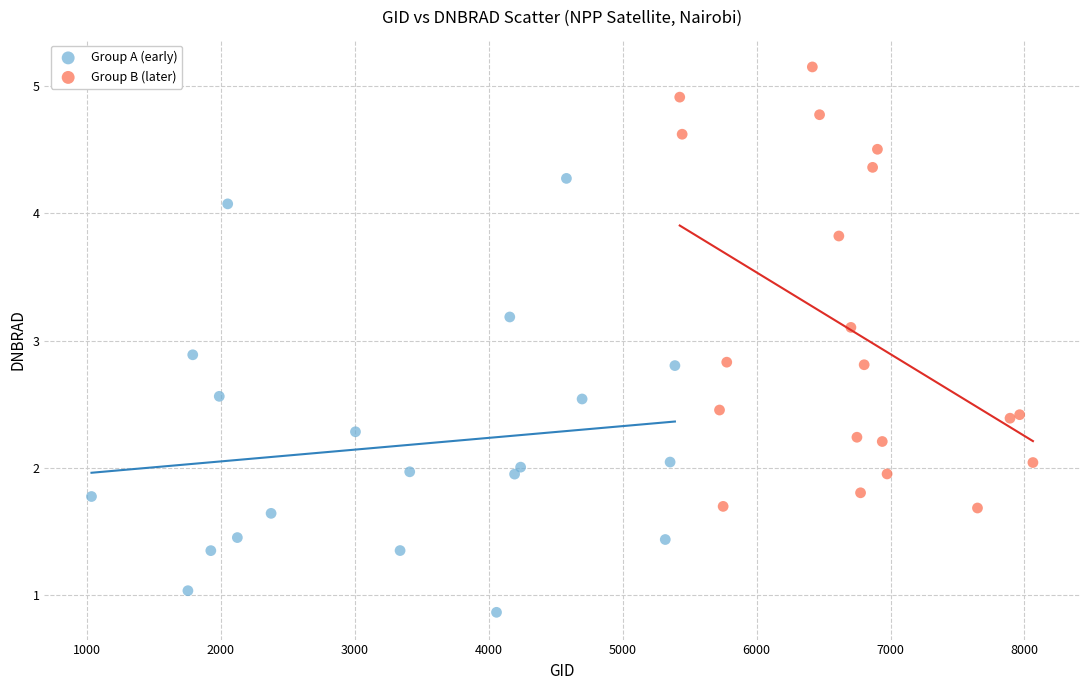

Which series reaches the minimum Y coordinate?

Group A (early)